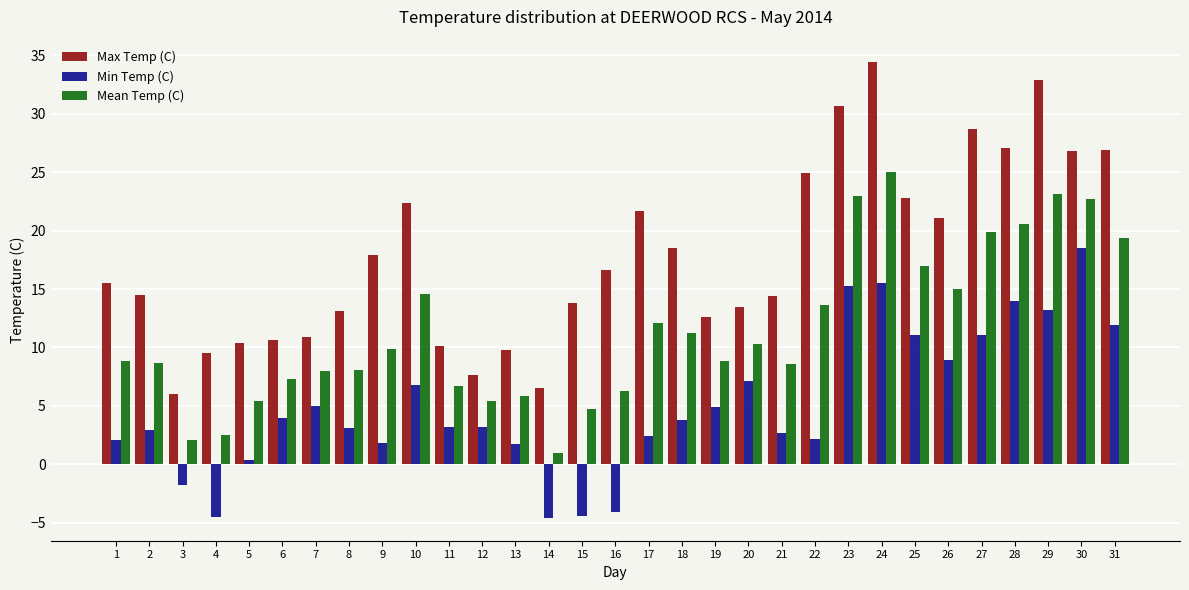

Count the number of data series in this chart.

3